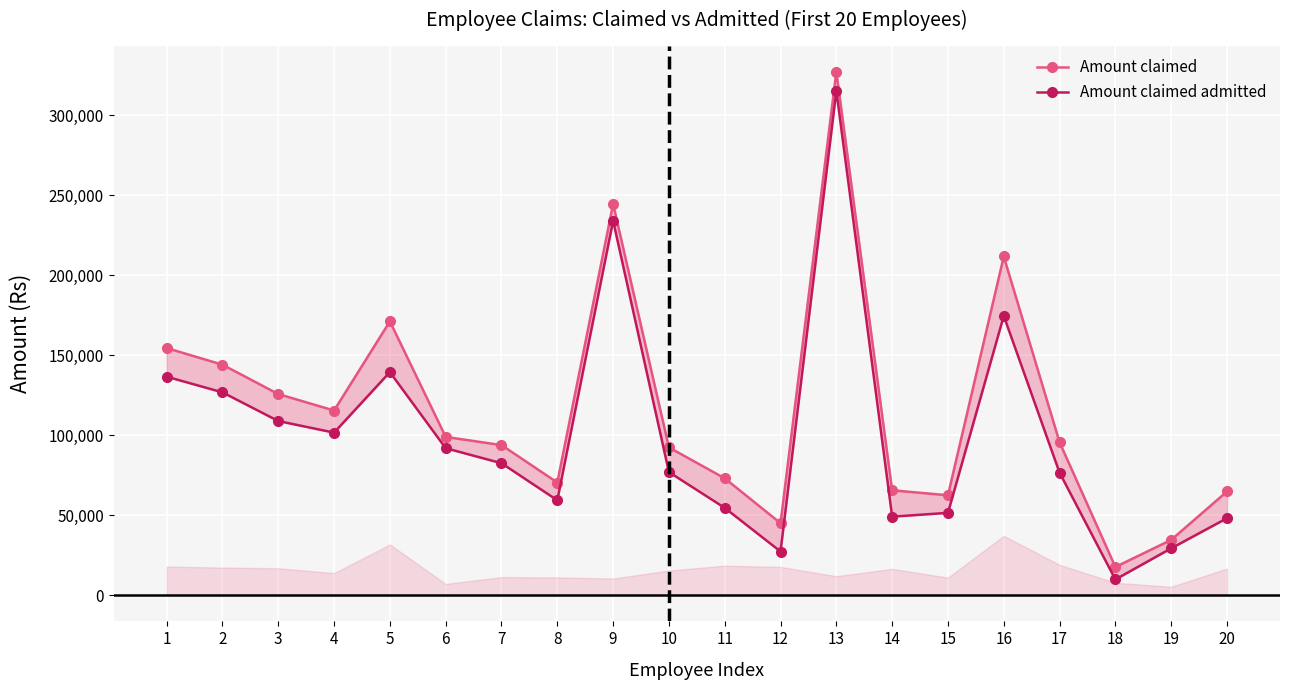

At which label is Amount claimed closest to 172462?

5